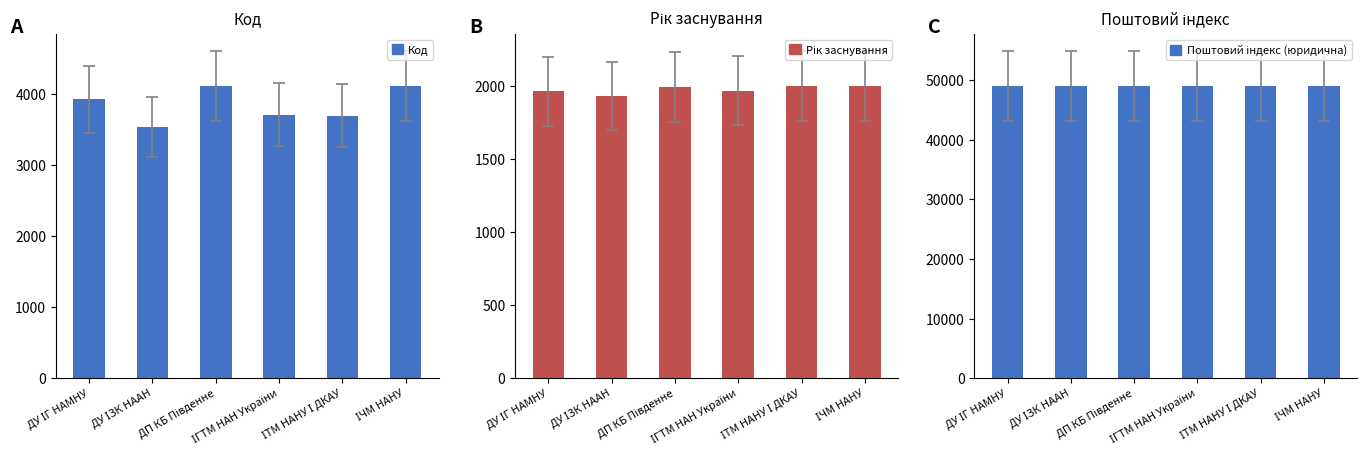

Reading right to left, list all the values displayed in this chart.

Код: 4114	3696	3712	4117	3535	3926
Рік заснування: 1997	2000	1967	1992	1930	1964
Поштовий індекс (юридична): 49050	49005	49005	49008	49027	49074